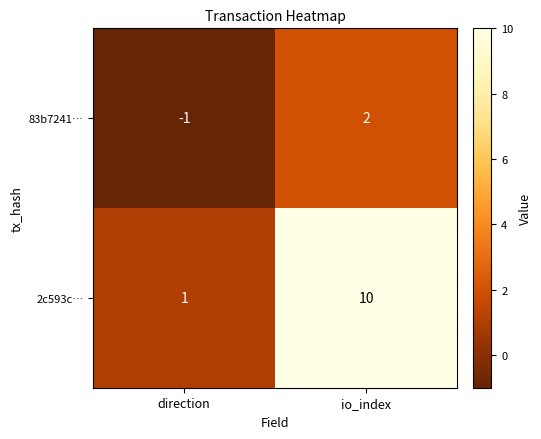

How many values in 83b7241… are below zero?

1